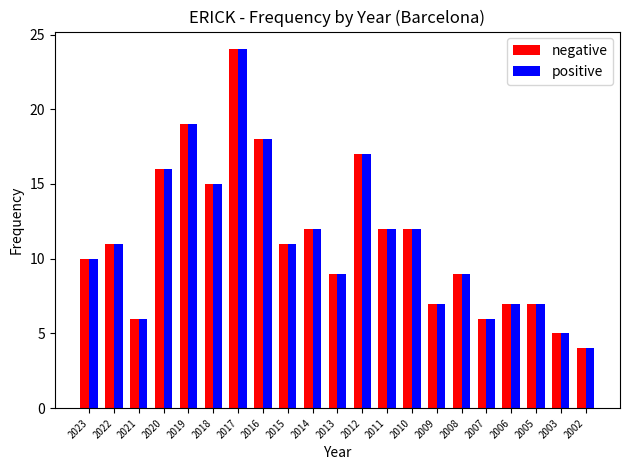

What is the difference between the maximum and minimum values in the positive series?

20